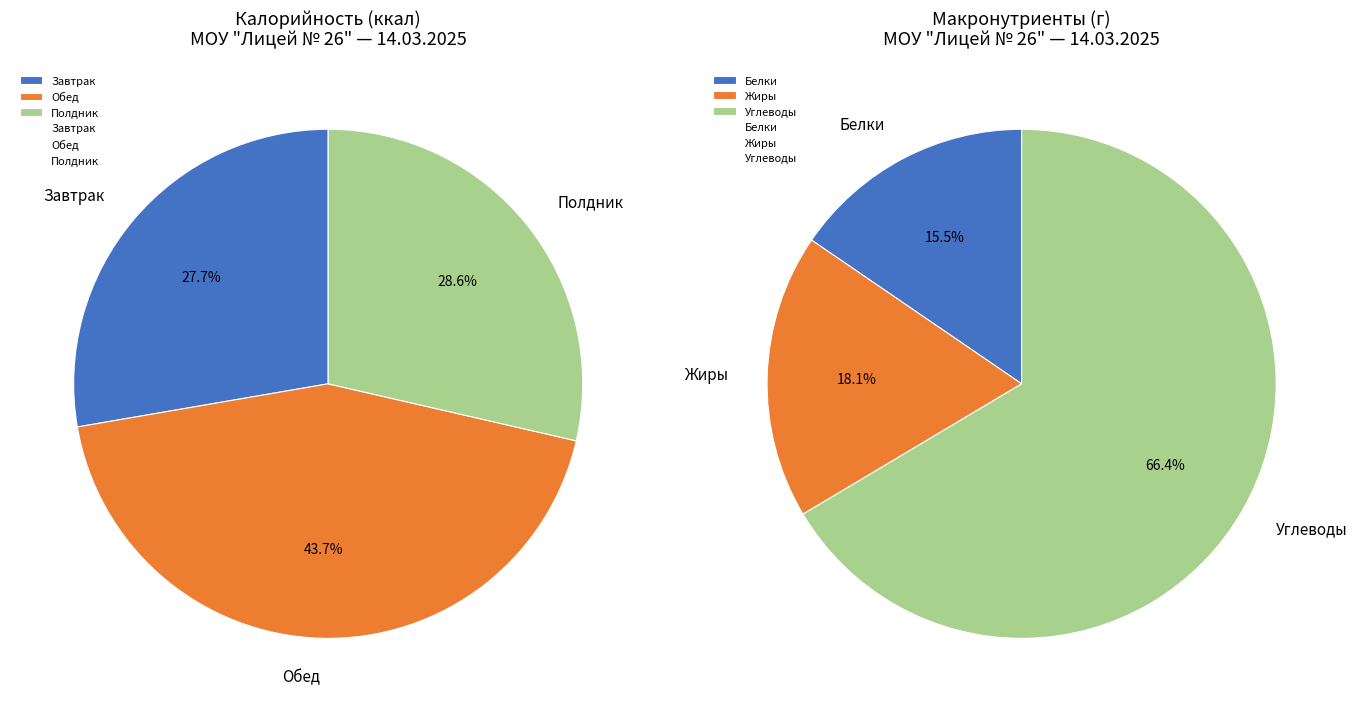

Rank the categories by value from highest to lowest.

Обед, Полдник, Завтрак